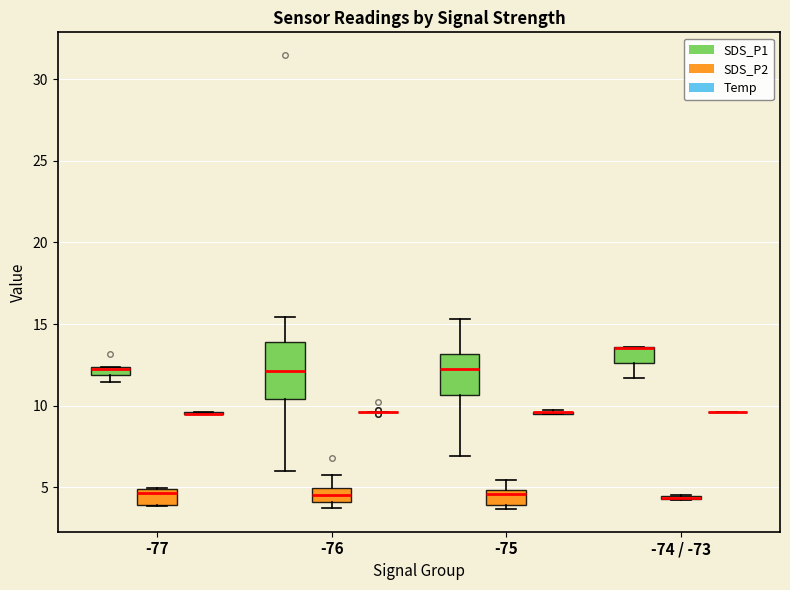

Which box is the tallest, from its lower edge to its upper edge?

-76 (SDS_P1)